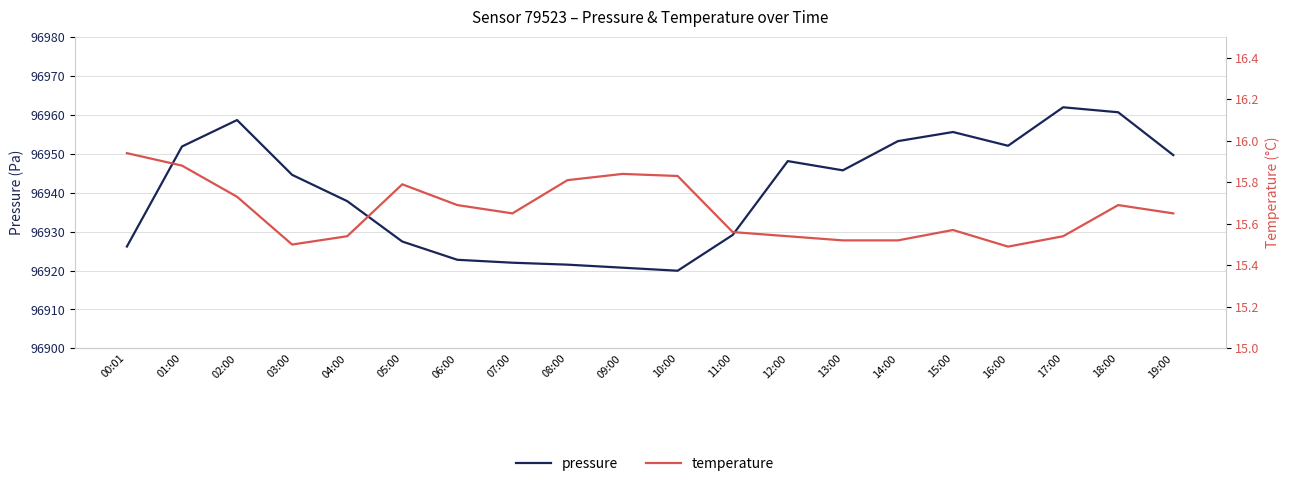

What is the difference between the second highest and minimum values in the temperature series?

0.4